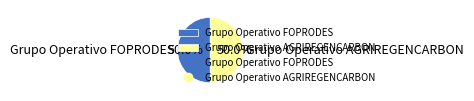

What is the ratio of the value at Grupo Operativo AGRIREGENCARBON to the value at Grupo Operativo FOPRODES?

1.0